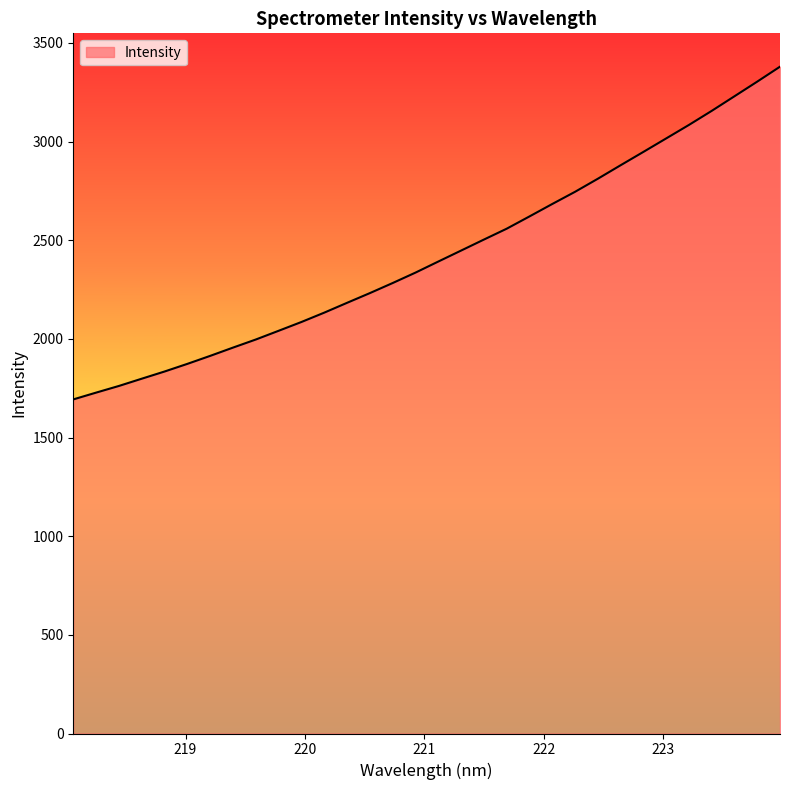

What is the sum of all values?

77613.4